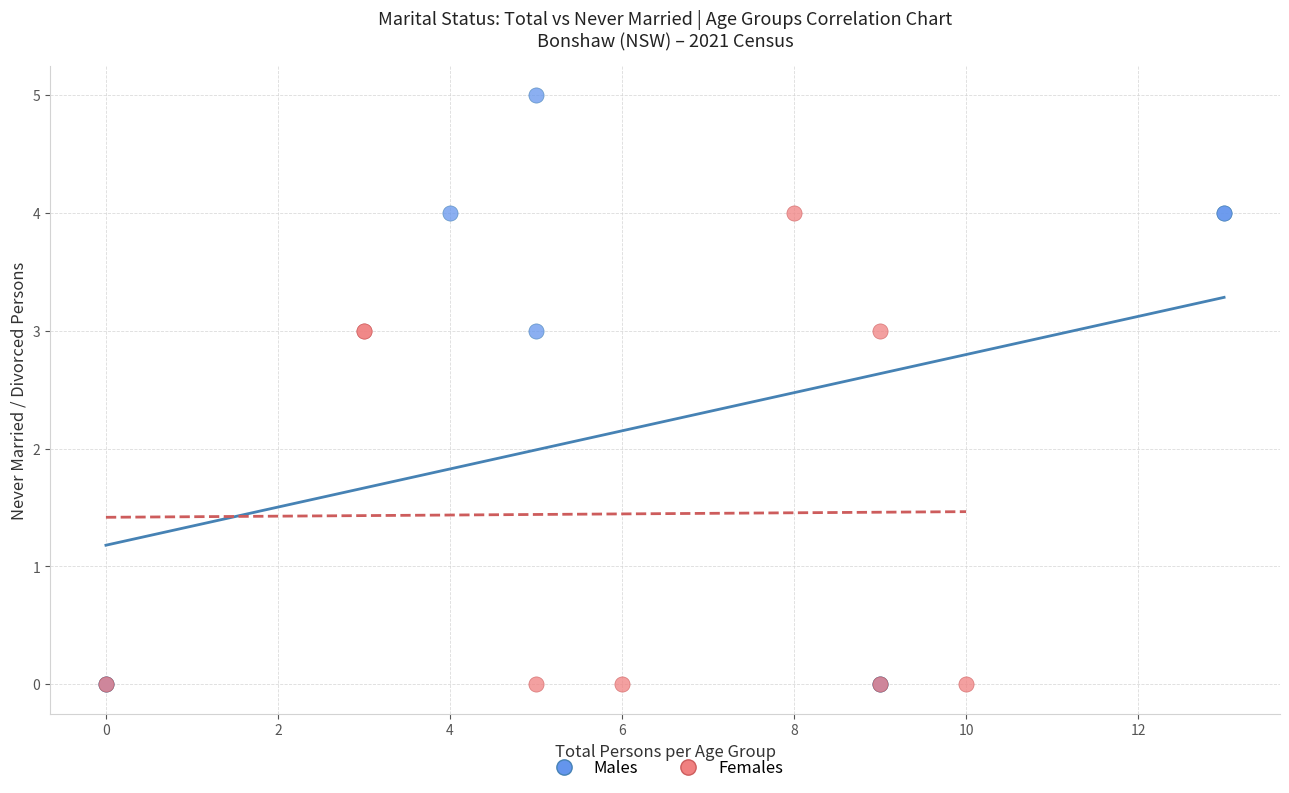

Which series has the largest Y range (max minus min)?

Males